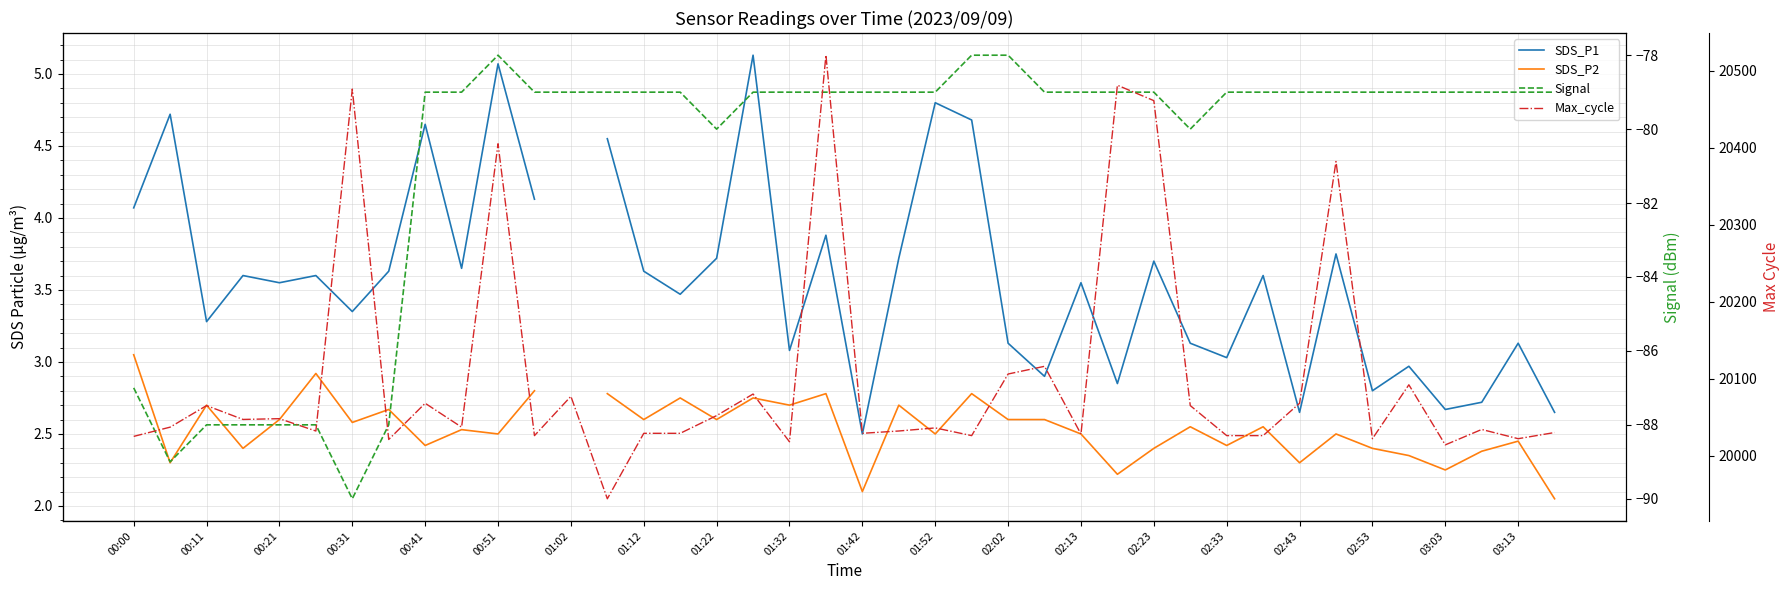

How many lines are shown in the chart?

4